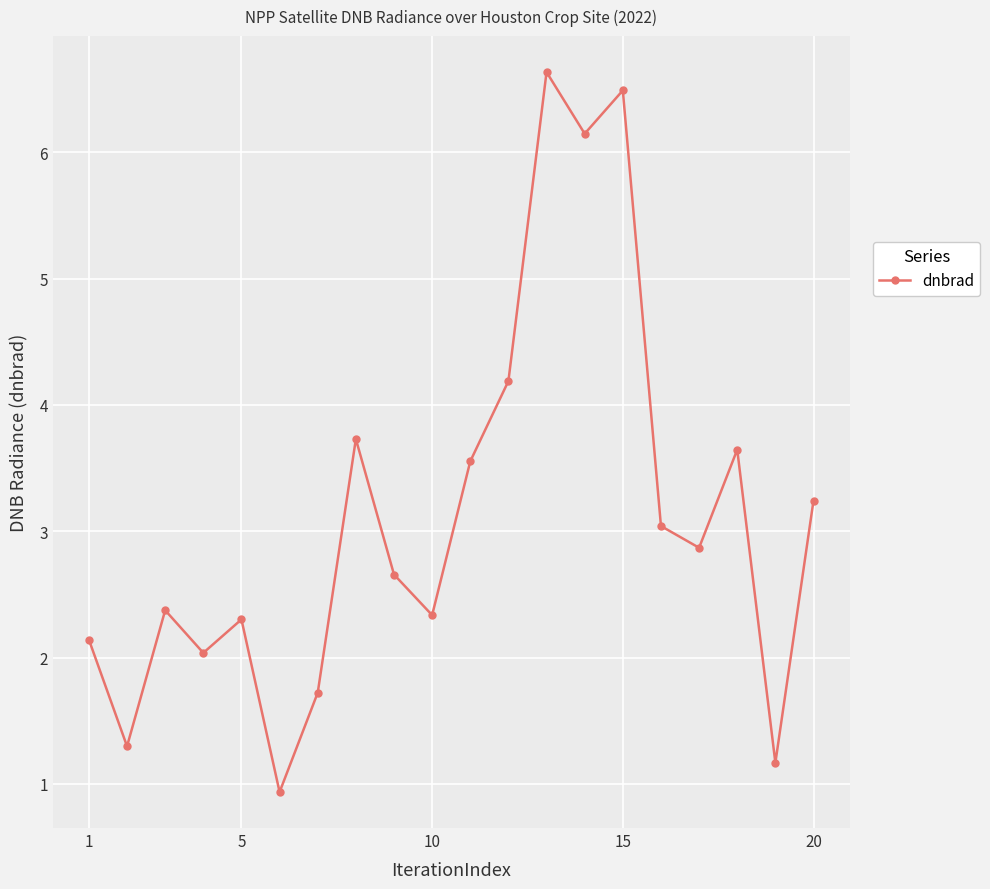

What is the value of the 11th point from the left?

3.6